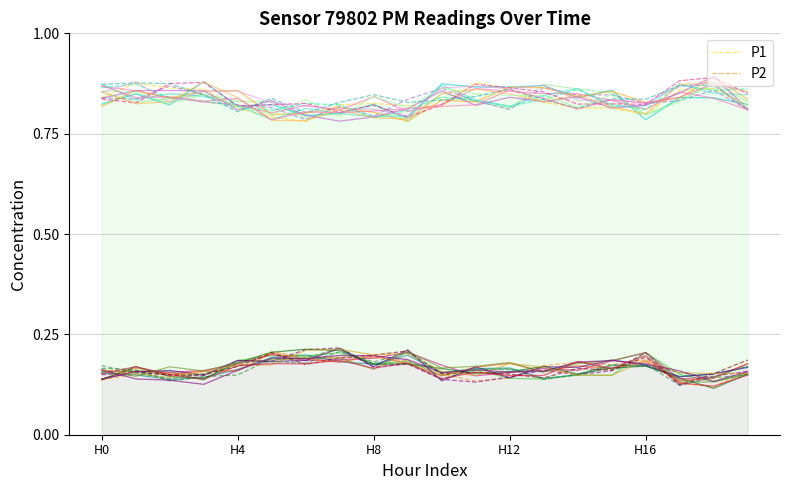

True or false: P2 and P1 intersect in this chart.

False